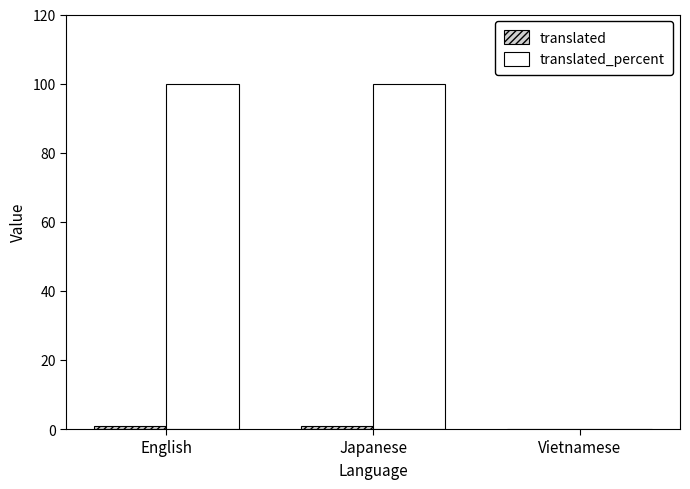

What is the maximum value shown in the chart?

100